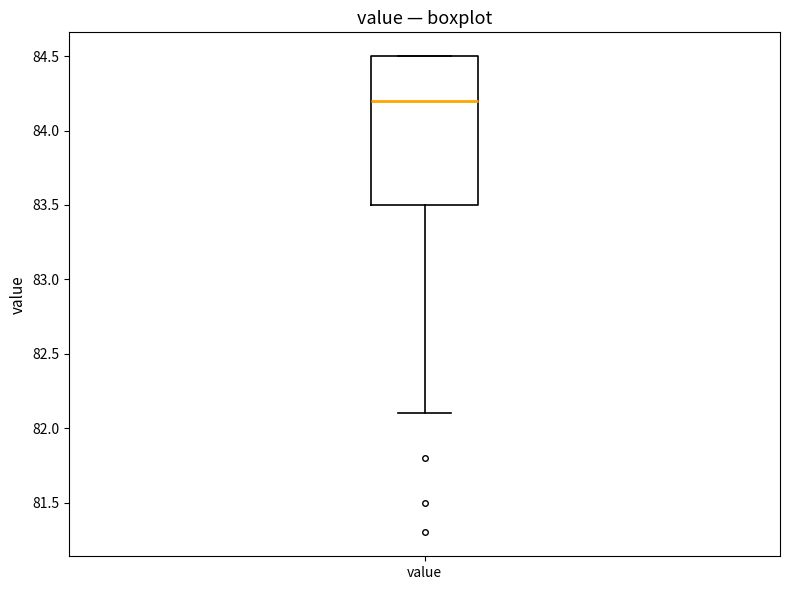

Read this box plot against the y-axis: the position of the median line, the range covered by the box, and the ends of both whiskers. The values are not printed on the chart, so give them approximately, as read against the axis.

median 84.2, box 83.5 to 84.5, whiskers 82.1 to 84.5